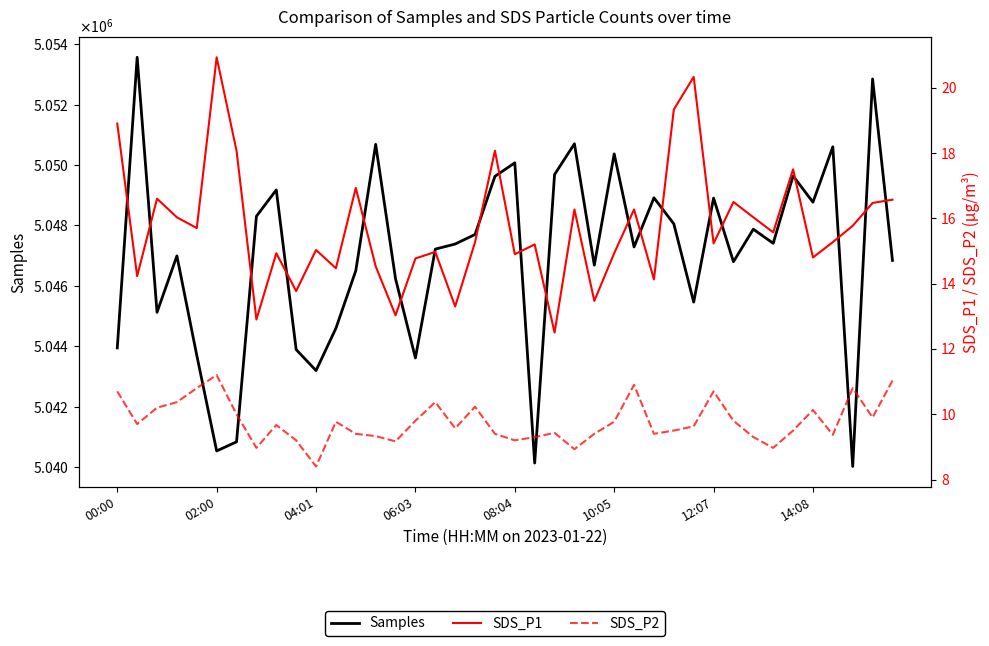

True or false: Samples and SDS_P2 intersect in this chart.

False